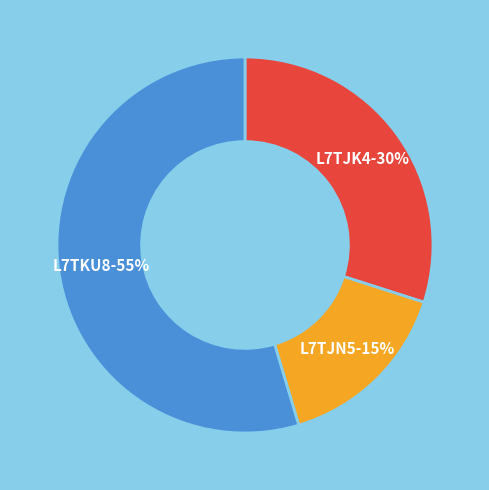

What percentage is the L7TKU8 slice, to the nearest percent?

55%